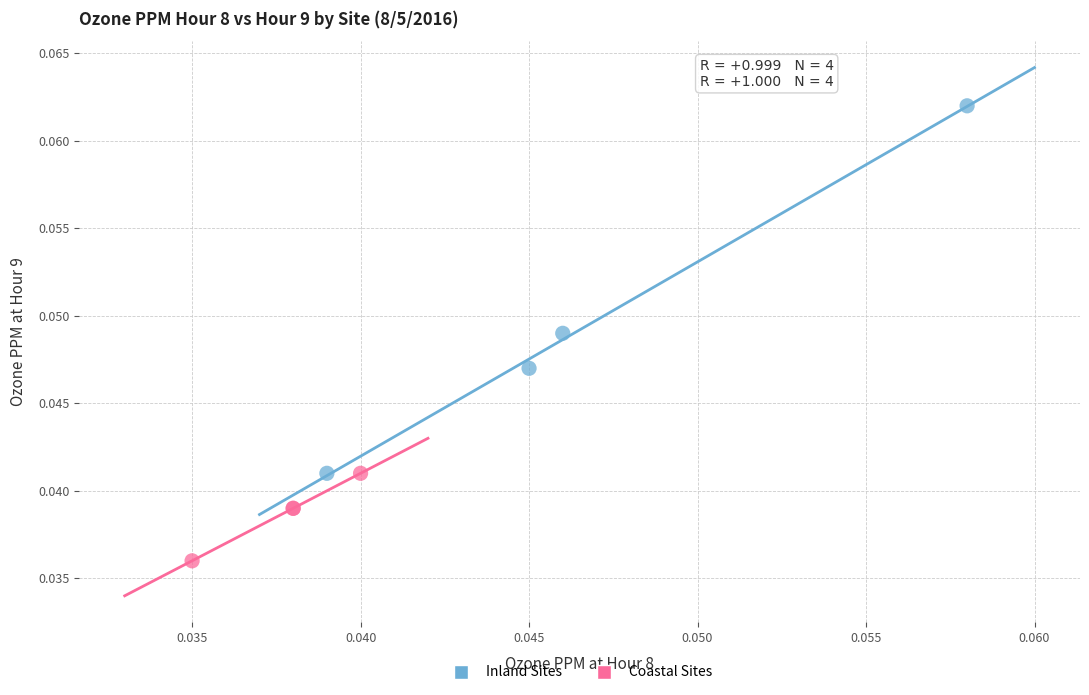

Which series reaches the minimum Y coordinate?

Coastal Sites